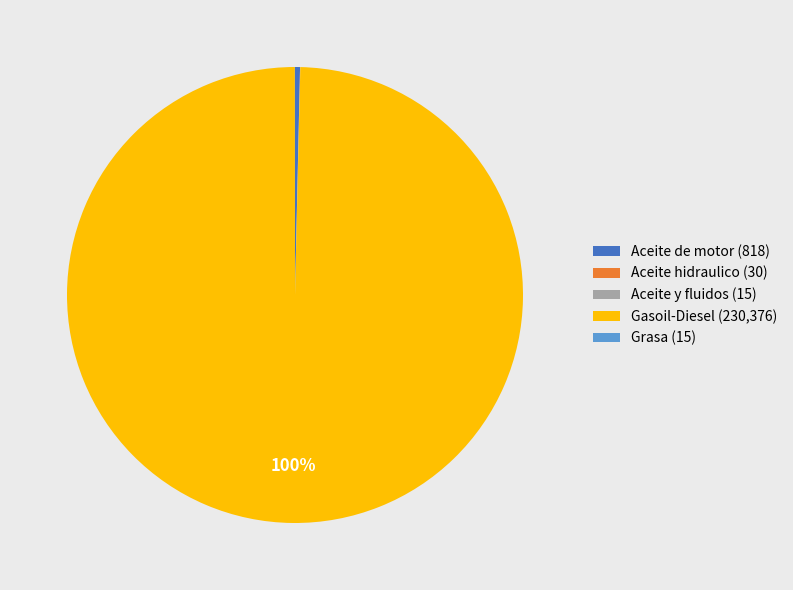

What is the ratio of the value at Gasoil-Diesel (230,376) to the value at Aceite de motor (818)?

281.6